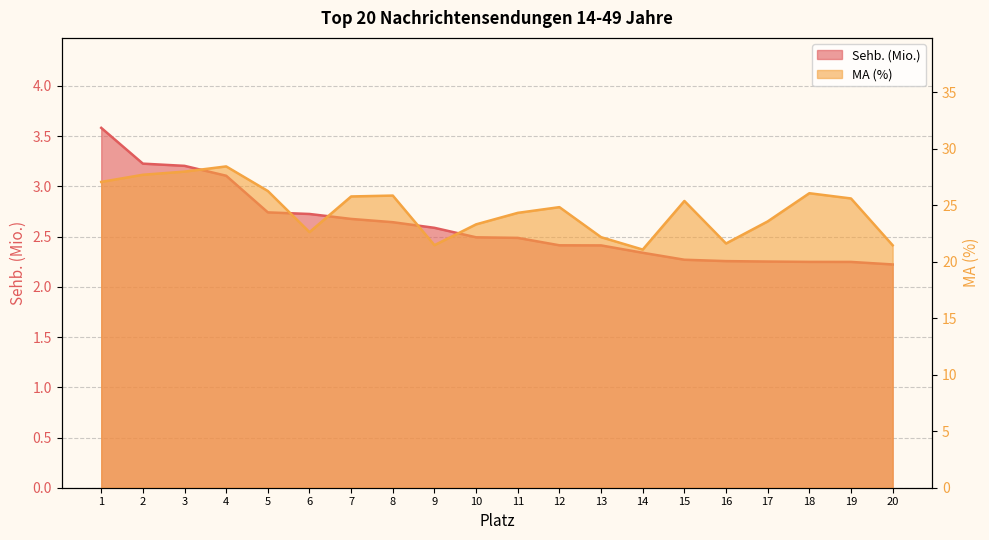

Rank the series by their maximum value, from highest to lowest.

MA (%), Sehb. (Mio.)